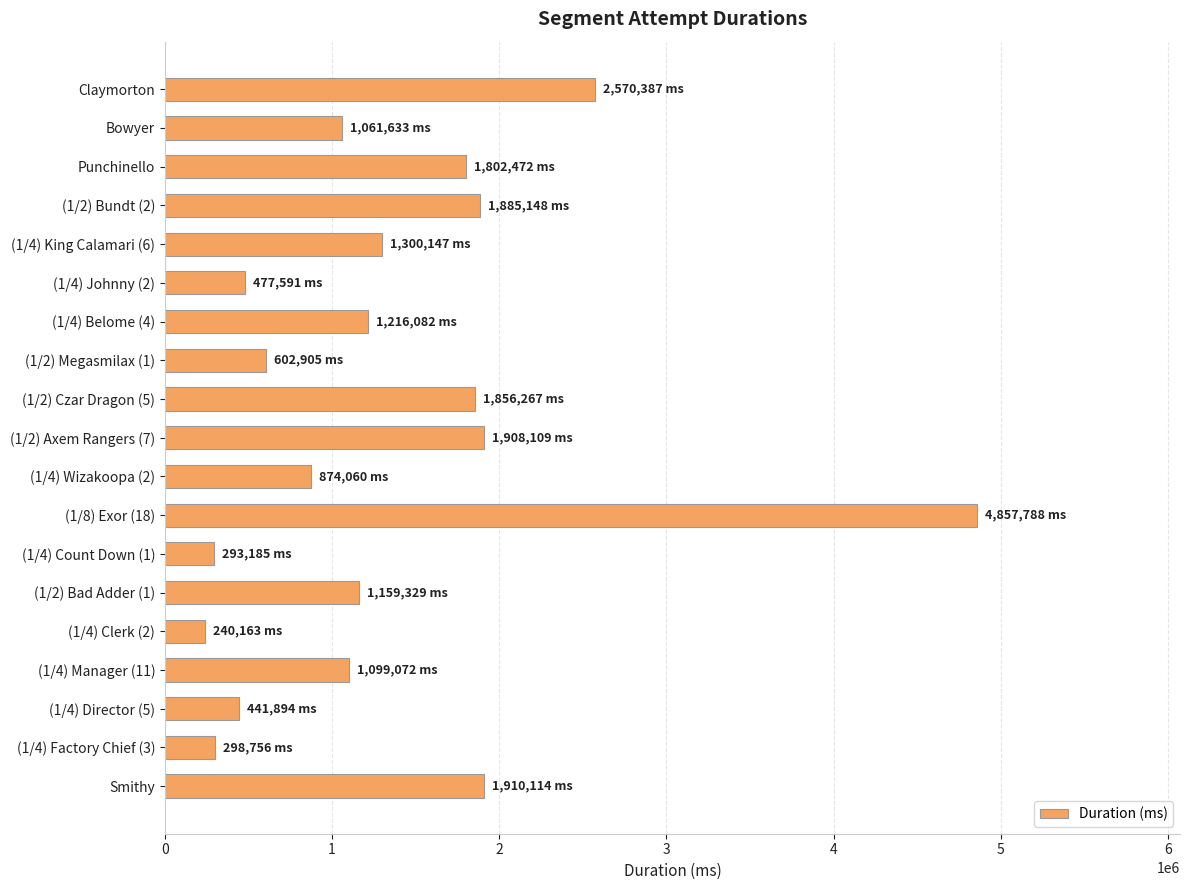

True or false: the data shows 572460 at Claymorton.

False